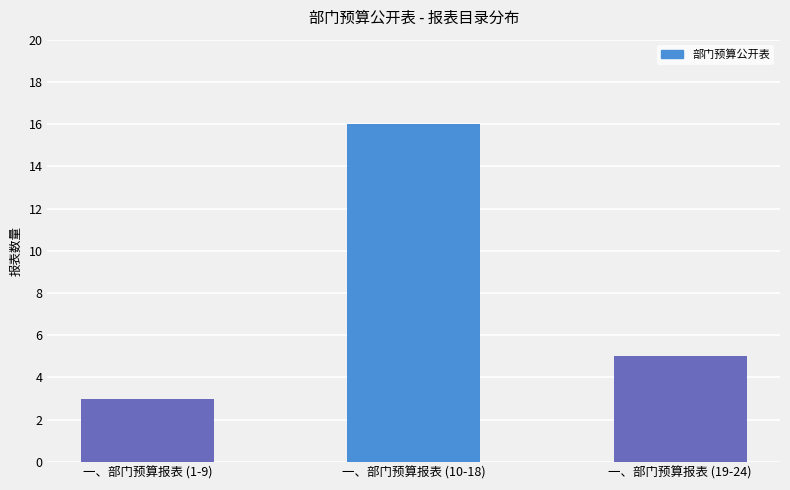

What is the difference between the values at 一、部门预算报表 (19-24) and 一、部门预算报表 (10-18)?

11